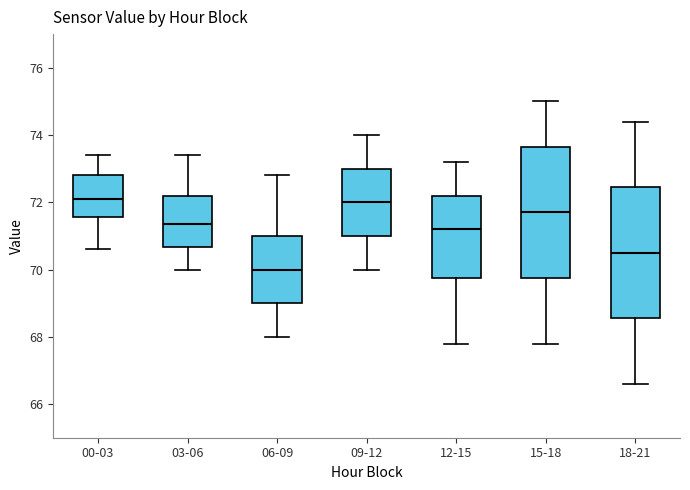

Reading left to right, transcribe this box plot: for each box, give where its median line is, the range the box spans, and where its two whiskers end, as read against the y-axis. The values are not printed on the chart, so give them approximately, as read against the axis.

00-03: median 72.2, box 71.6 to 72.8, whiskers 70.6 to 73.4
03-06: median 71.4, box 70.6 to 72.2, whiskers 70.0 to 73.4
06-09: median 70.0, box 69.0 to 71.0, whiskers 68.0 to 72.8
09-12: median 72.0, box 71.0 to 73.0, whiskers 70.0 to 74.0
12-15: median 71.2, box 69.8 to 72.2, whiskers 67.8 to 73.2
15-18: median 71.8, box 69.8 to 73.6, whiskers 67.8 to 75.0
18-21: median 70.6, box 68.6 to 72.4, whiskers 66.6 to 74.4